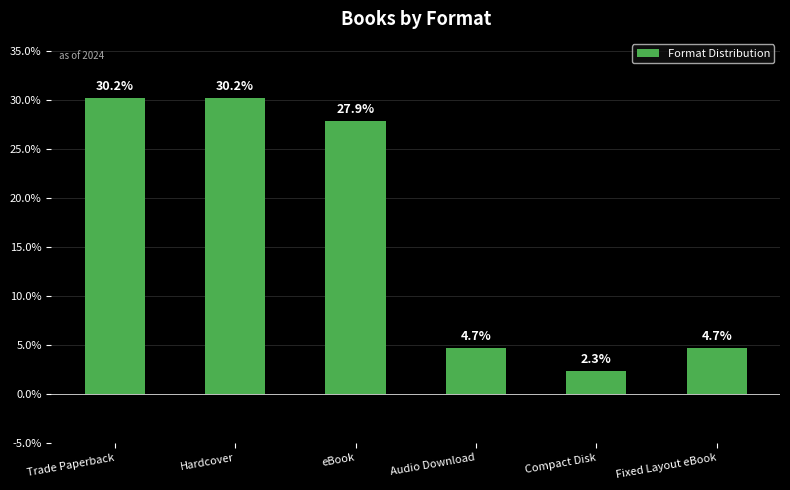

Which label corresponds to the smallest value in the chart?

Compact Disk